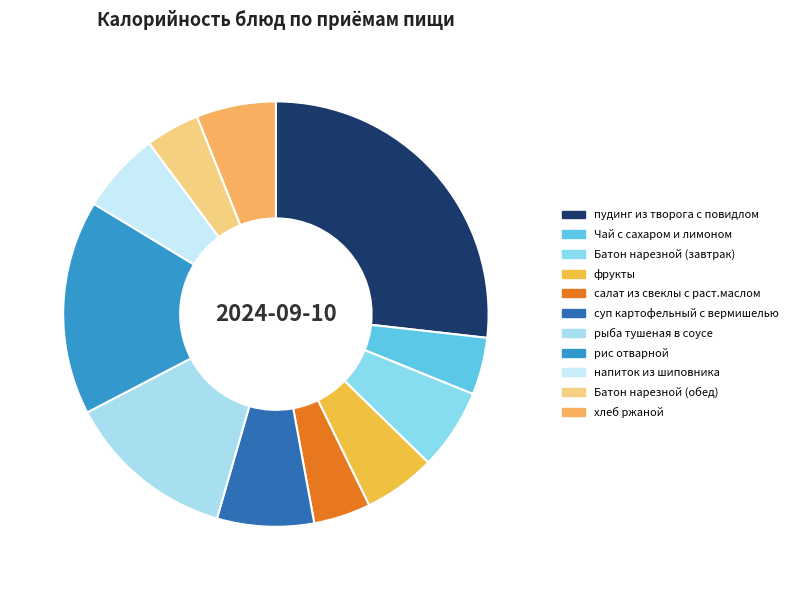

To the nearest percent, what is the difference between the largest and smallest slice percentages?

23%